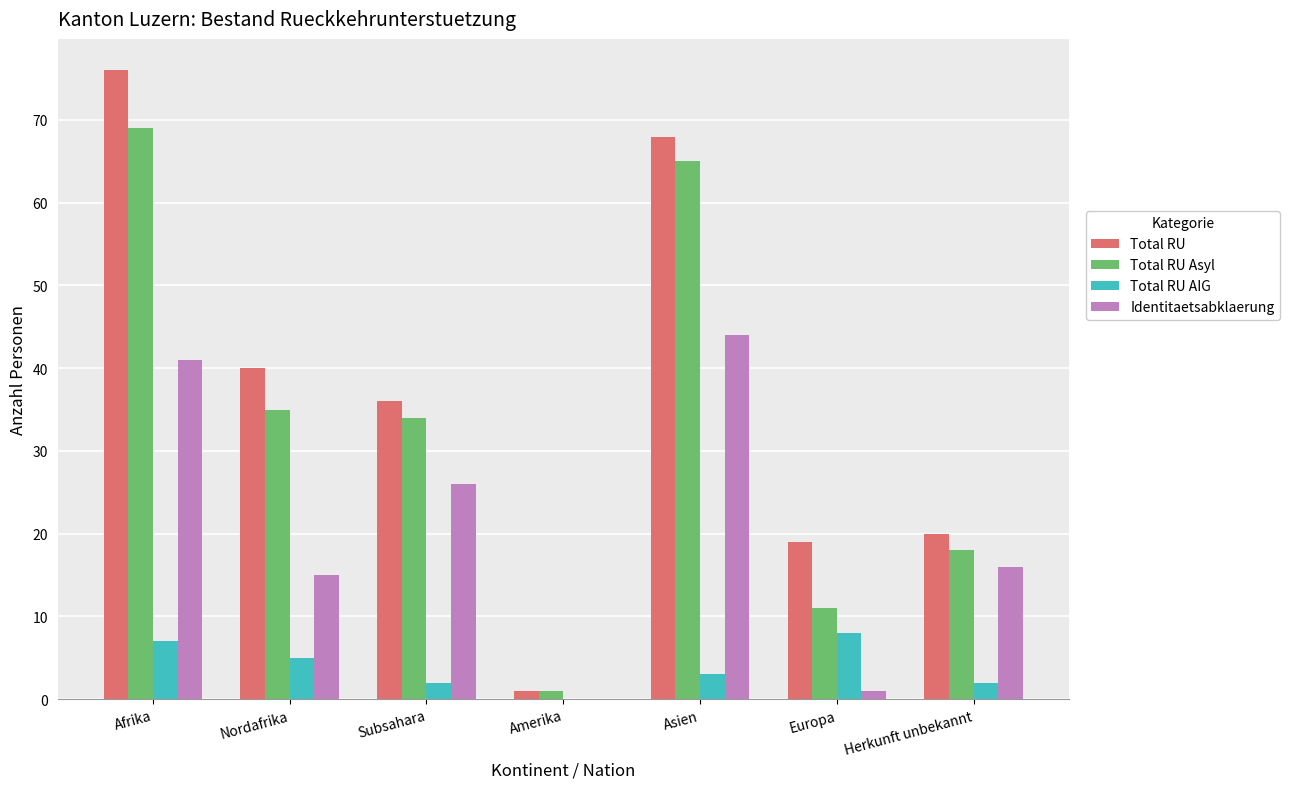

At which label is Total RU Asyl closest to 35?

Nordafrika